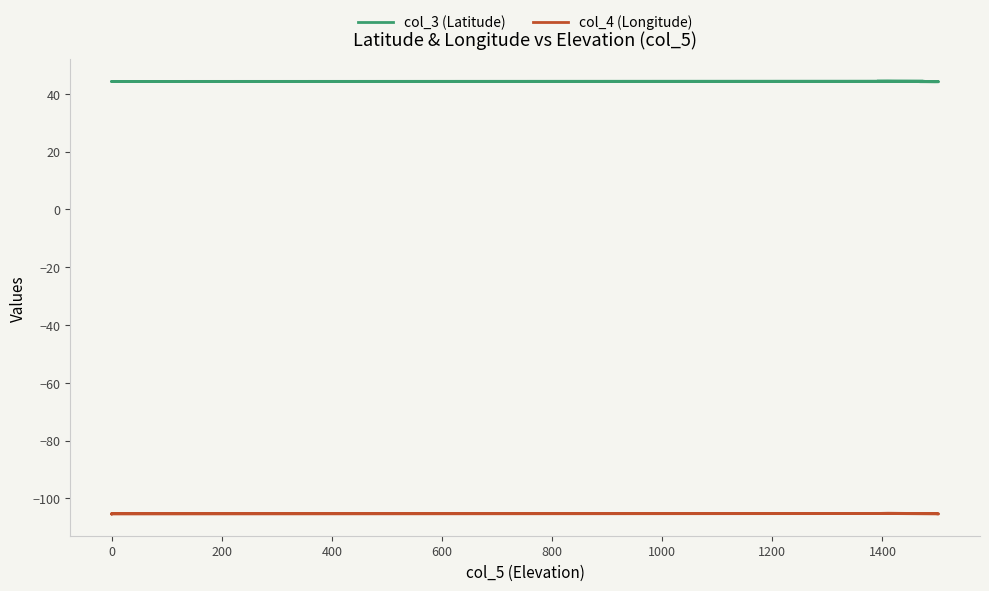

What is the difference between the col_3 (Latitude) values at 200 and 1200?

0.1